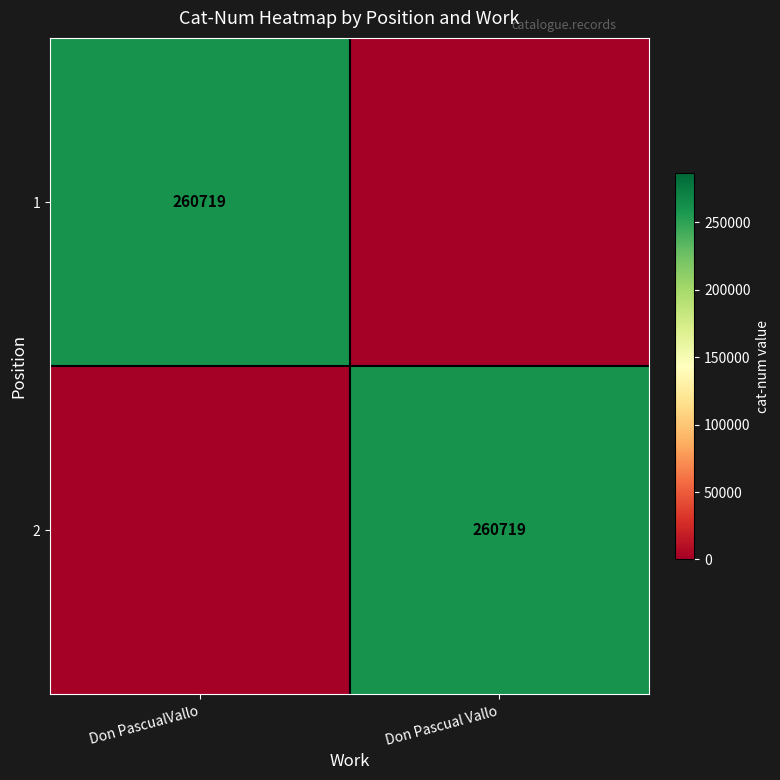

The value of 2 at Don Pascual Vallo is 260719. True or false?

True